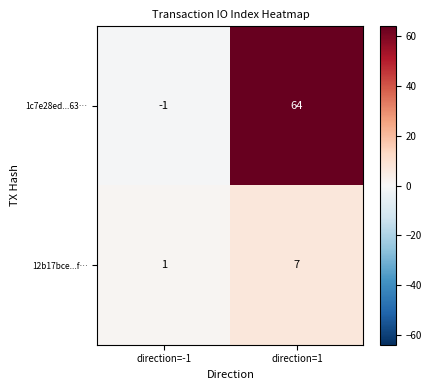

The value of 1c7e28ed...63… at direction=-1 is 0. True or false?

False